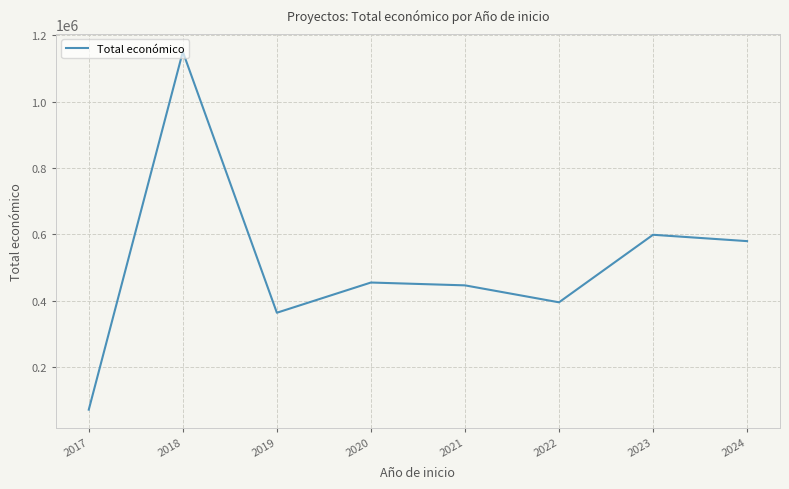

Does the chart display data point markers on the line(s)?

No